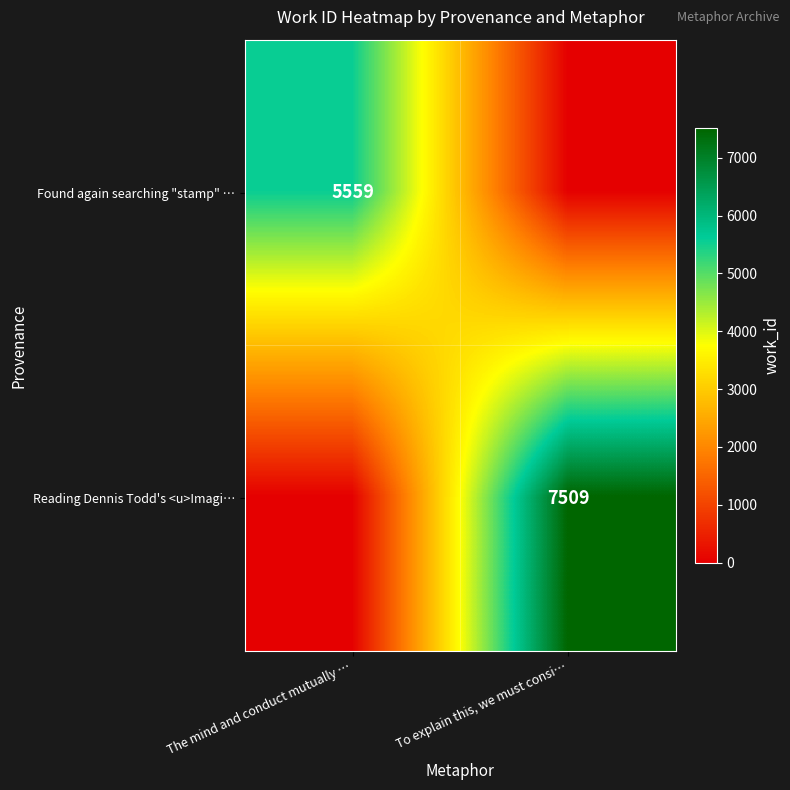

True or false: Reading Dennis Todd's <u>Imagi… has a value of 7509 at To explain this, we must consi….

True